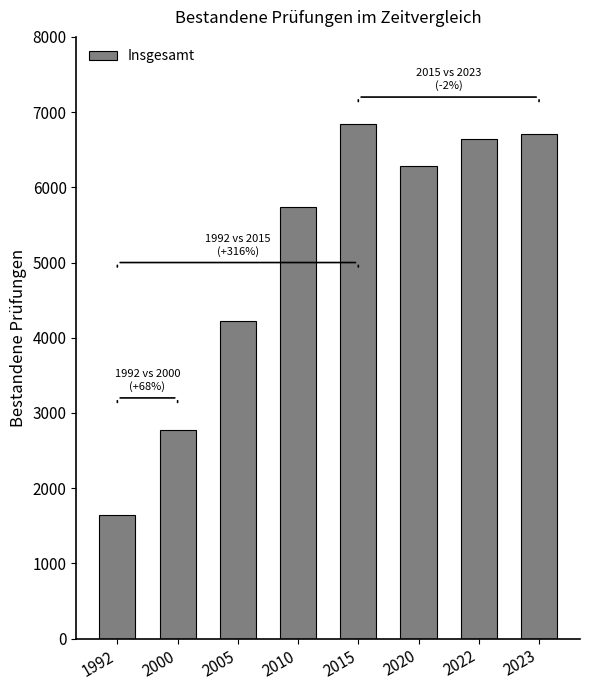

Reading left to right, what are all the values shown in this chart?

1992=1642	2000=2767	2005=4220	2010=5736	2015=6842	2020=6287	2022=6643	2023=6711